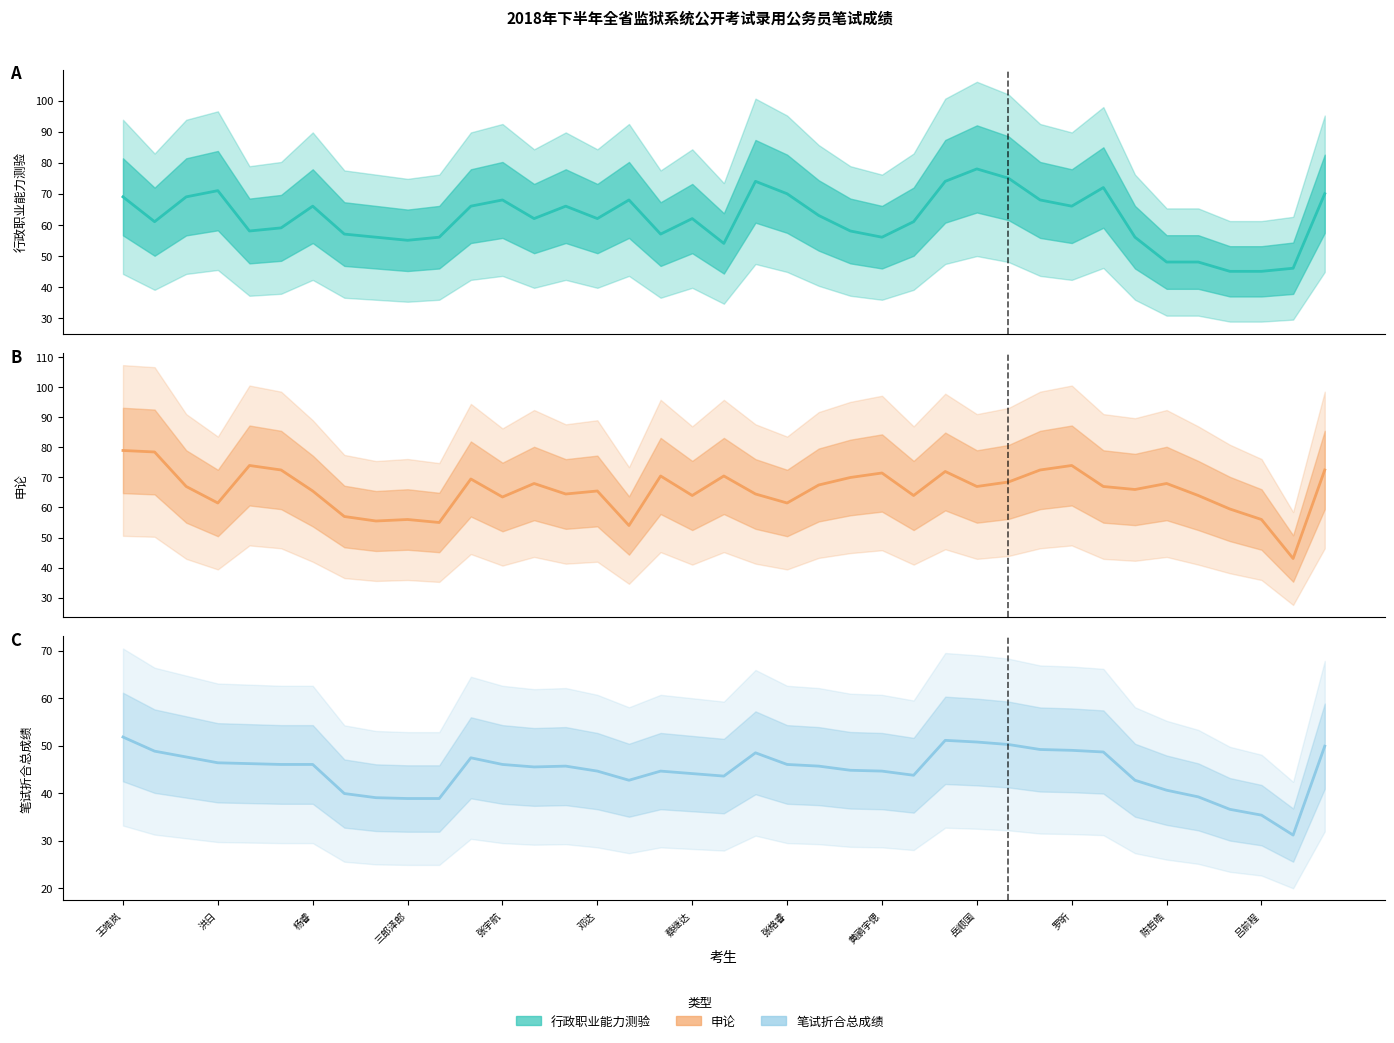

Which category has the highest value across all series?

王皓岚